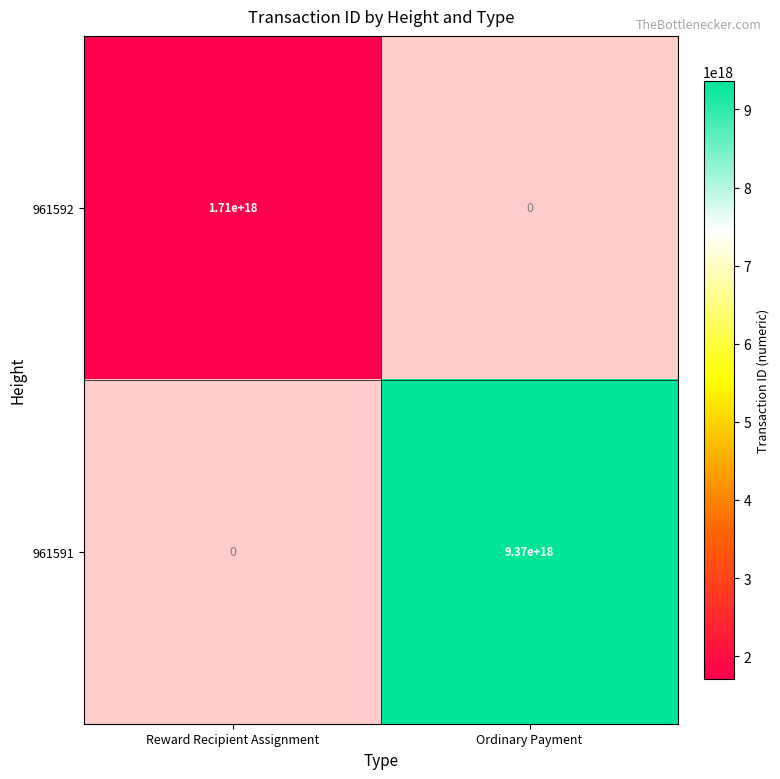

The 961591 series shows 9370000000000000000 at Ordinary Payment. True or false?

True